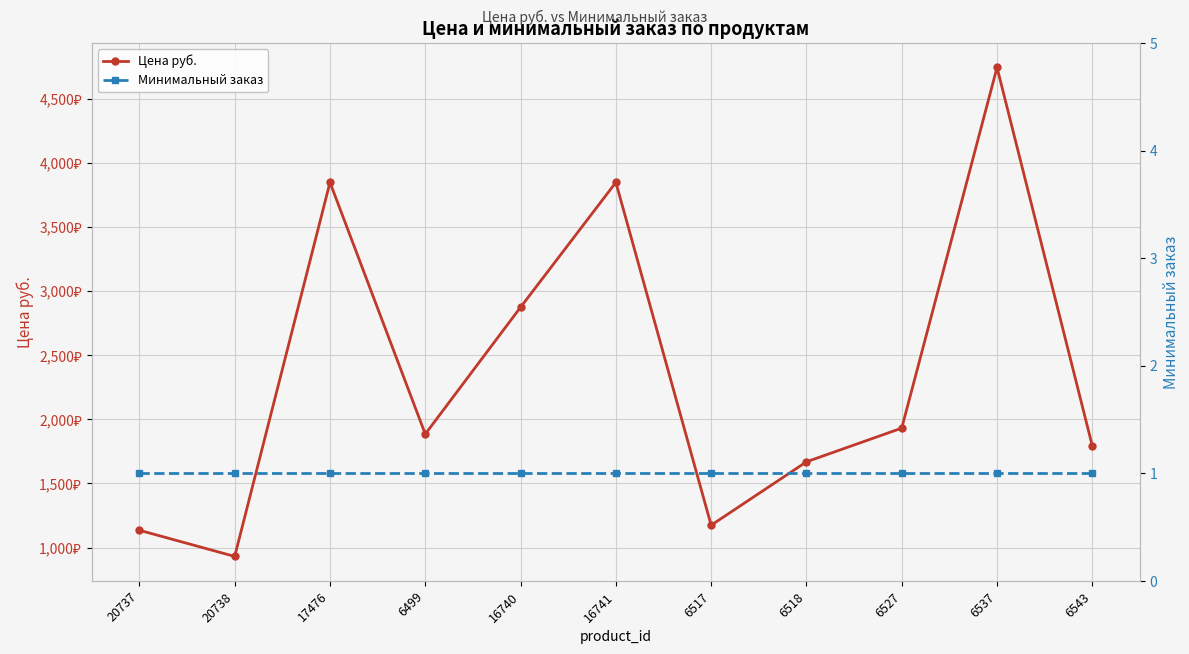

True or false: Минимальный заказ and Цена руб. cross at least once.

False